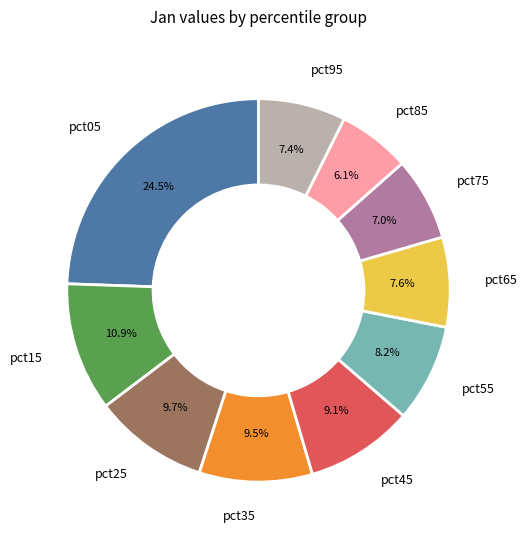

Count the number of slices in the pie.

10